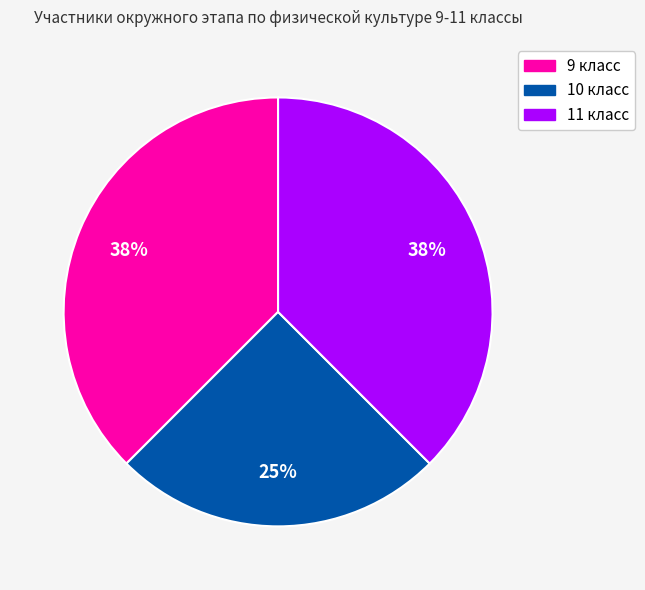

Is 9 класс the majority of the pie?

No